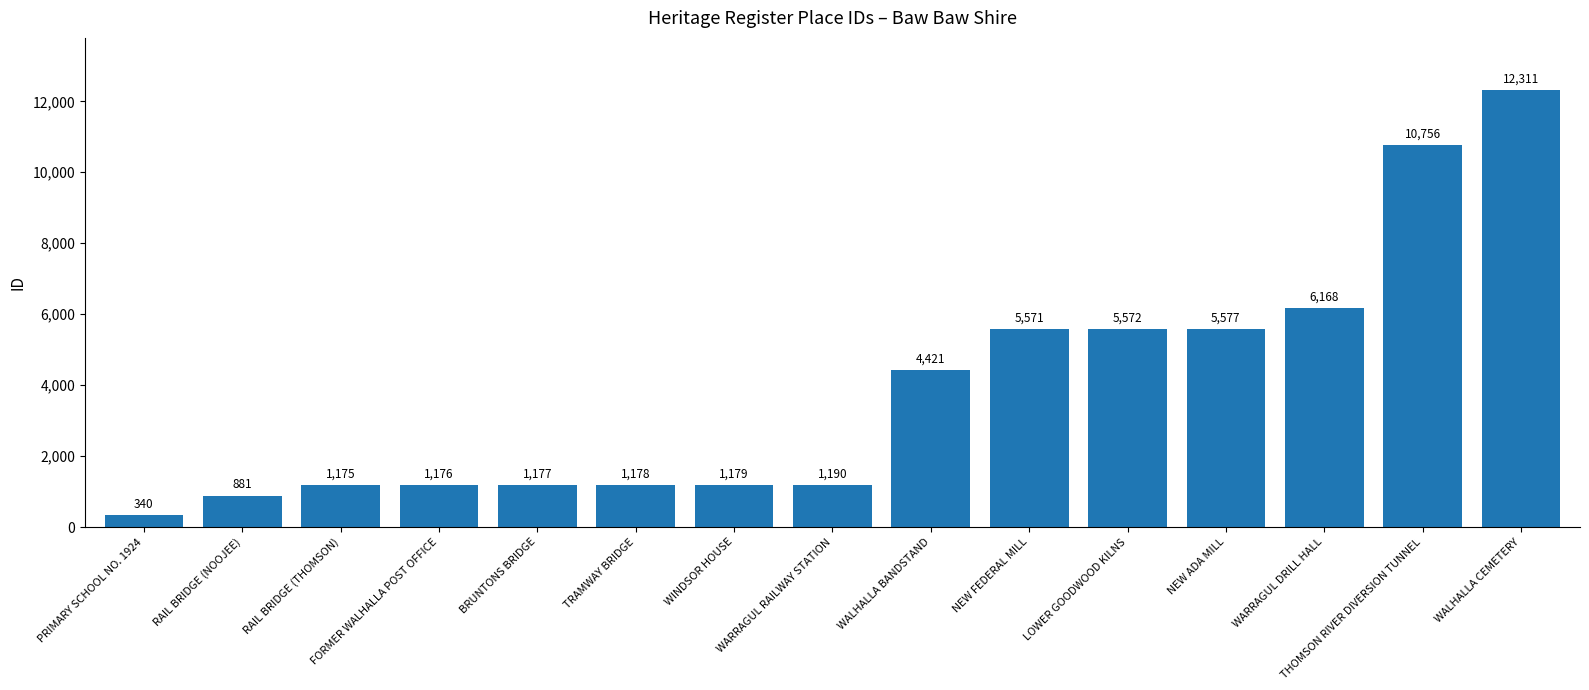

Approximately how many times larger is the value at FORMER WALHALLA POST OFFICE compared to PRIMARY SCHOOL NO. 1924?

3.5